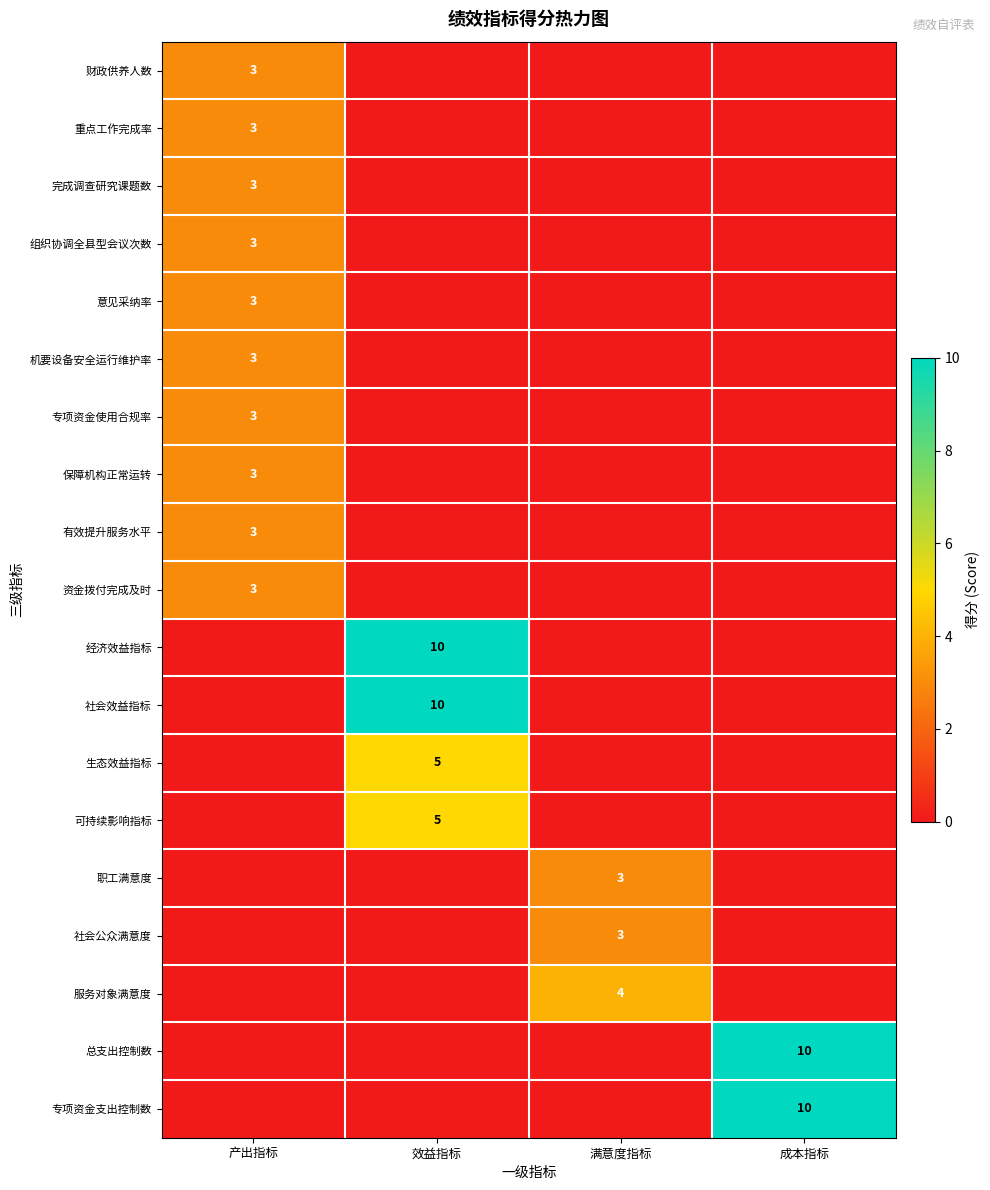

The 保障机构正常运转 series shows 1 at 产出指标. True or false?

False